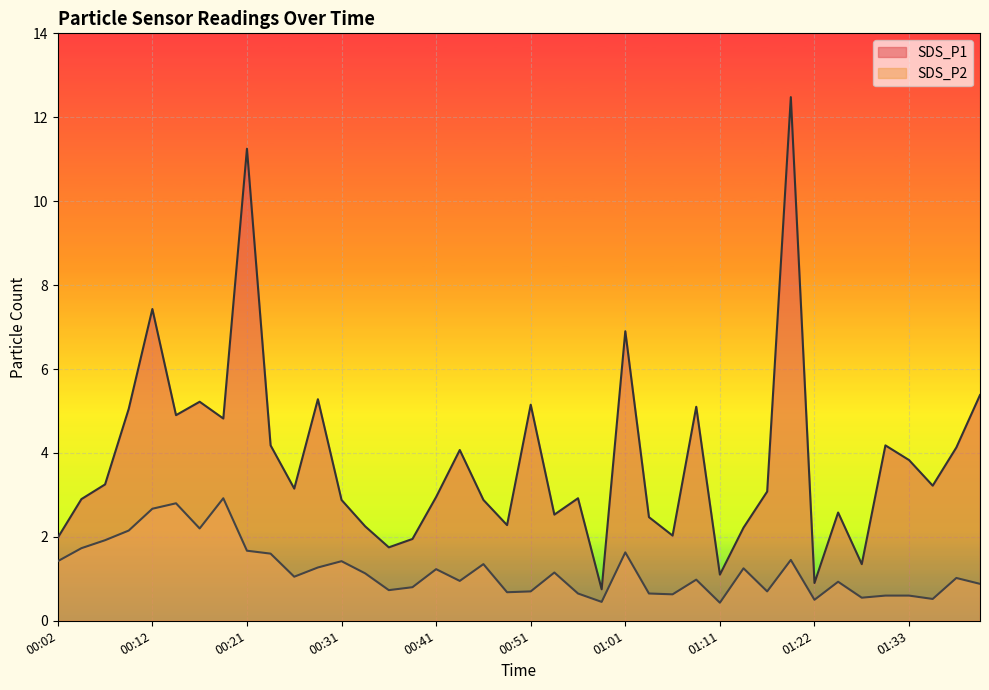

At which category is the sum across all series the highest?

01:19